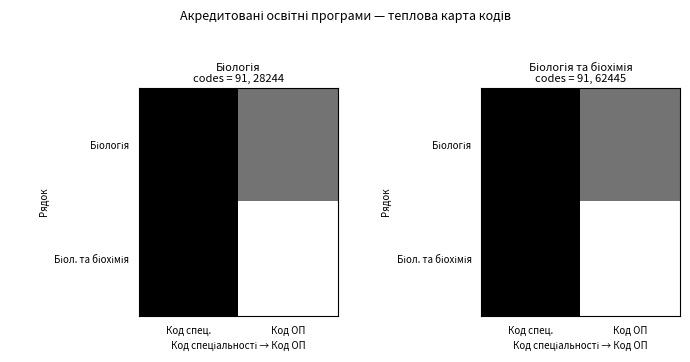

List the series in order of their peak value, lowest first.

Біологія, Біол. та біохімія